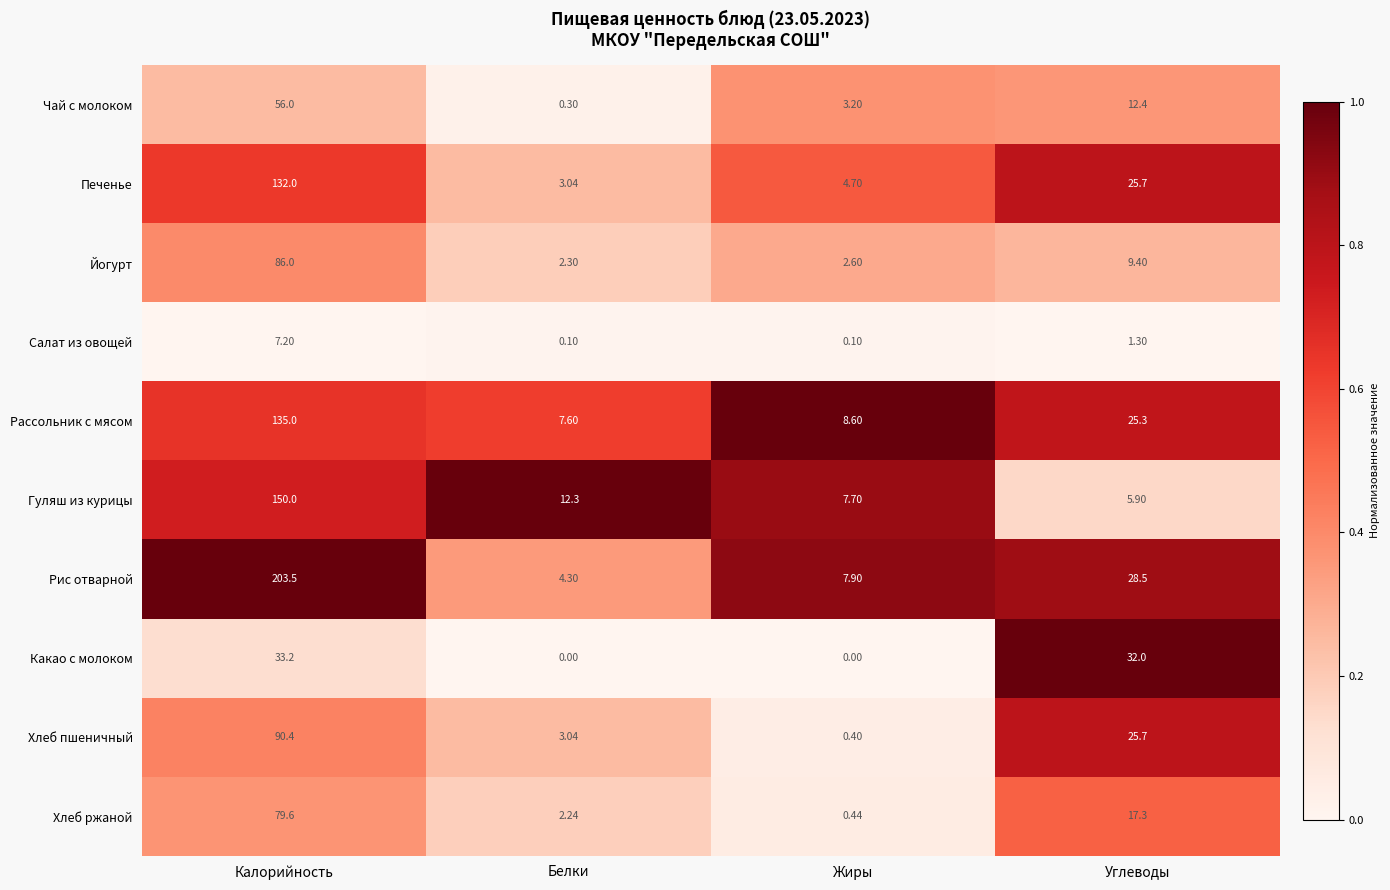

At which label does Рассольник с мясом reach its minimum?

Белки